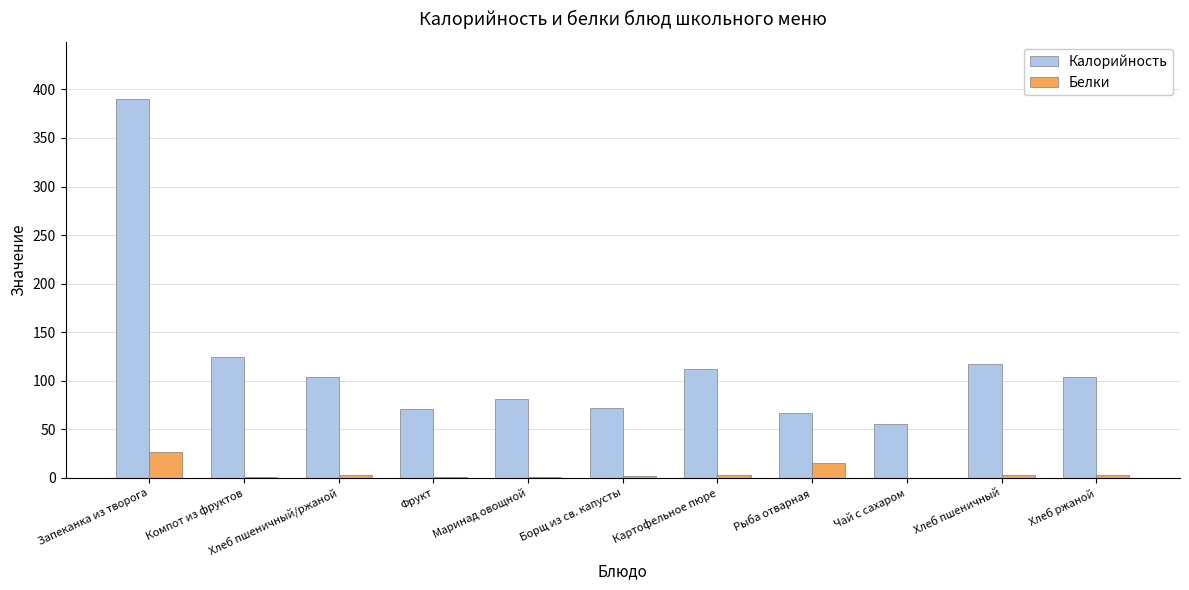

Which category has the highest value across all series?

Запеканка из творога